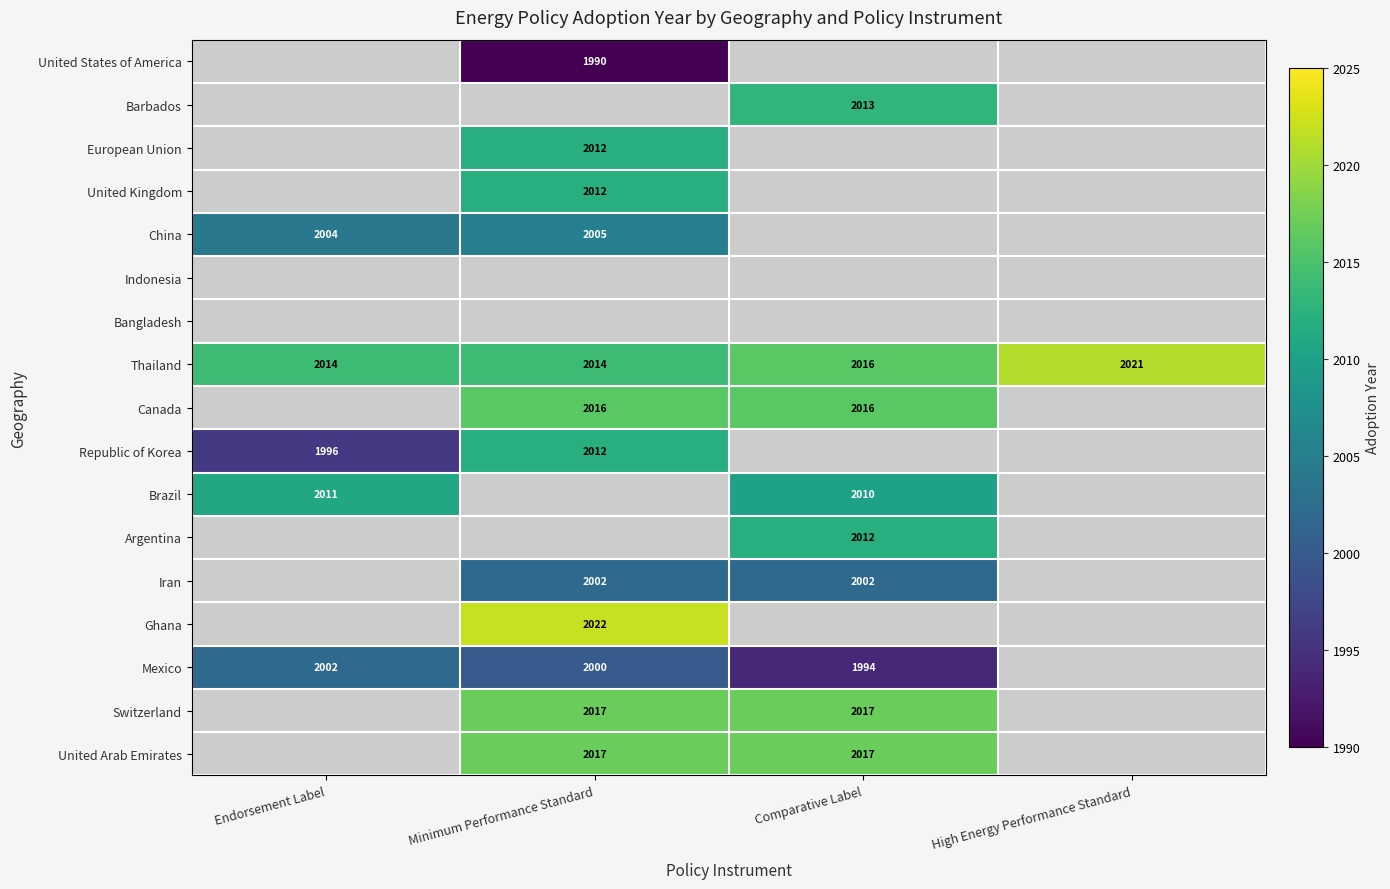

The value of Switzerland at Comparative Label is 2017. True or false?

True